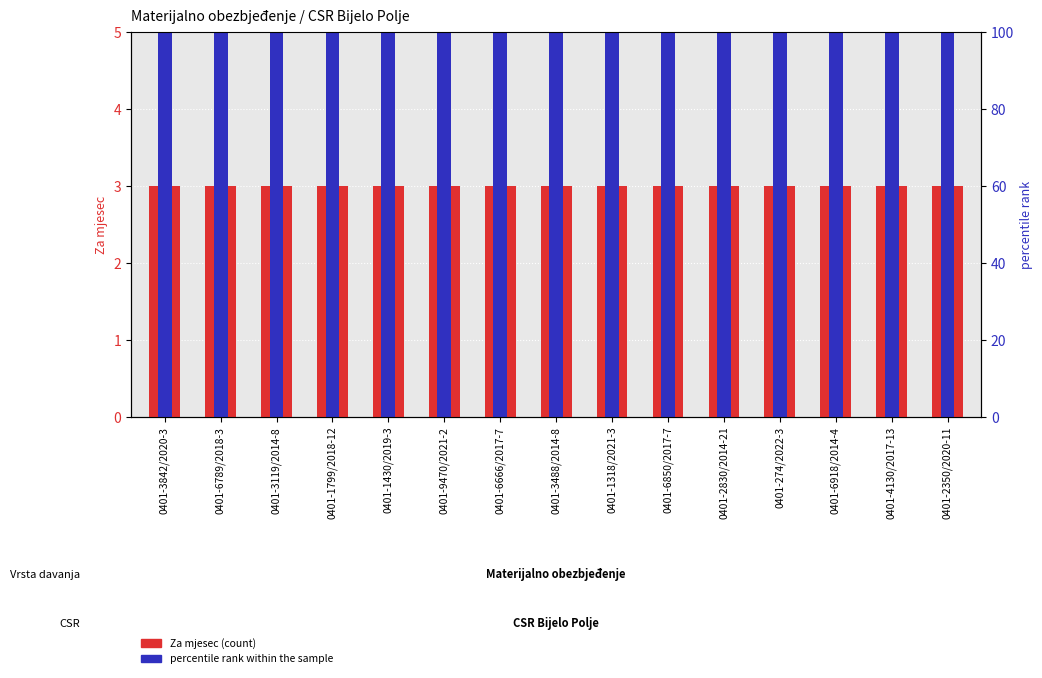

Which series has the widest spread of values?

Za mjesec (count)